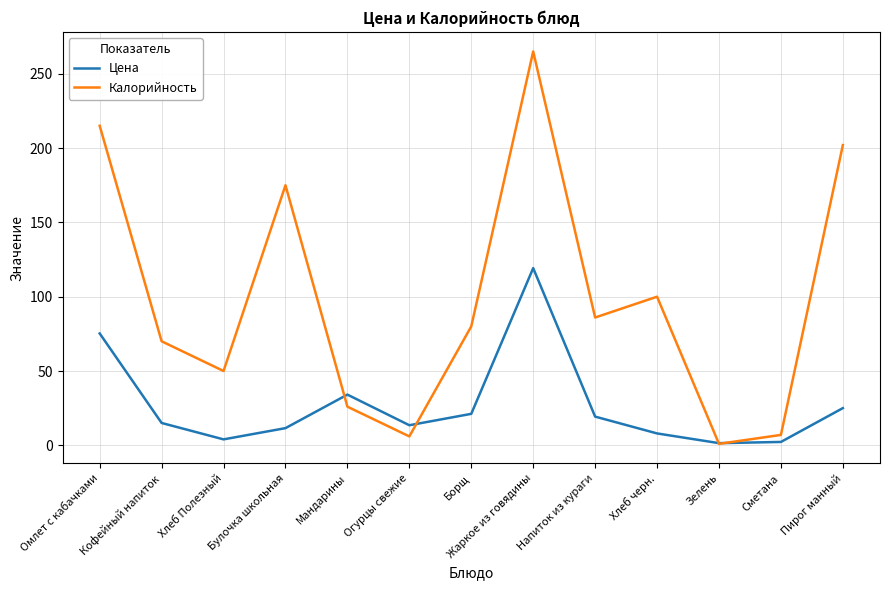

The value of Калорийность at Хлеб черн. is 100.0. True or false?

True